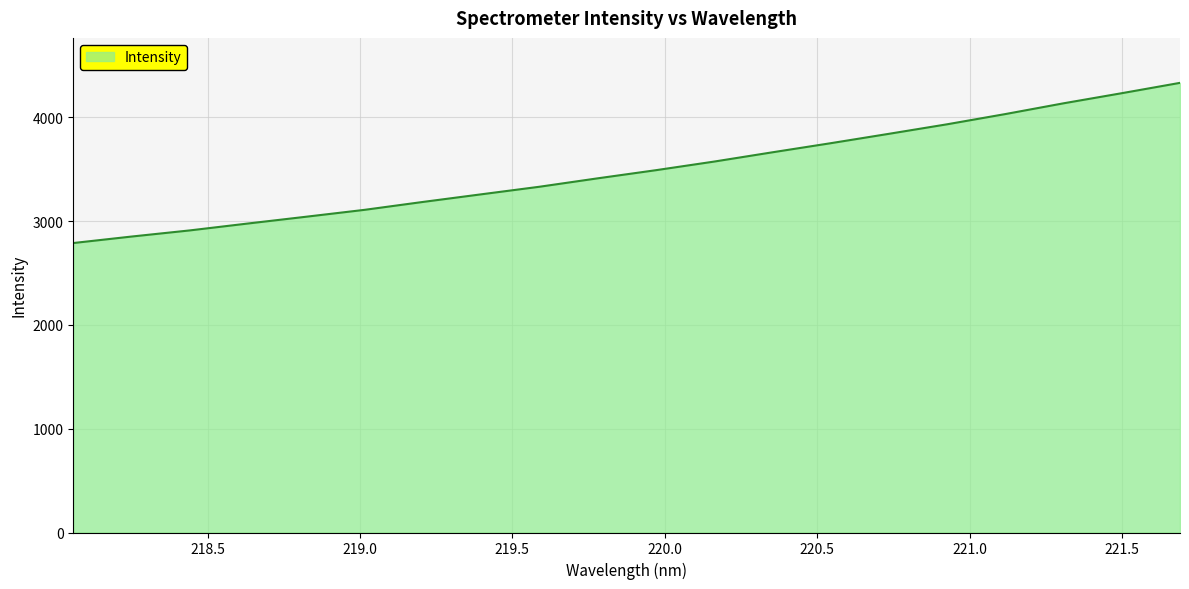

What is the minimum value shown in the chart?

2788.6